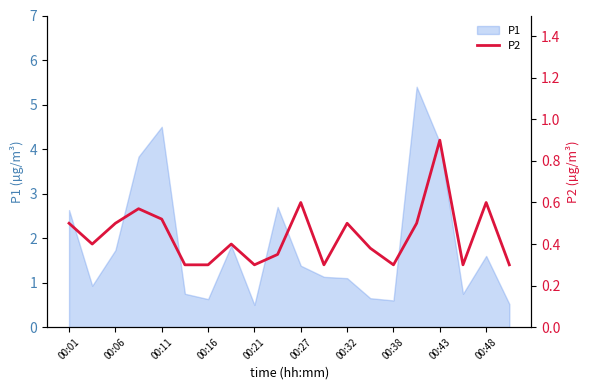

Is it true that P1 equals 1.4 at 00:27?

True